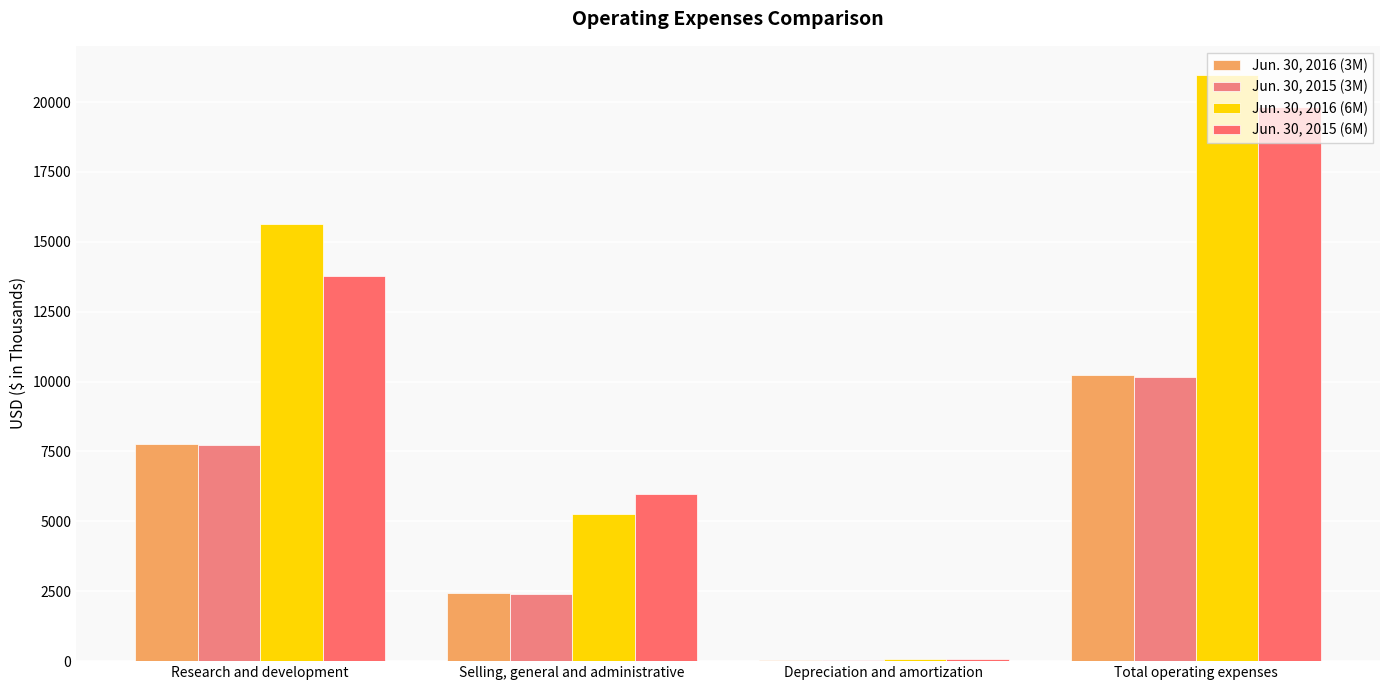

Which category has the highest value in the Jun. 30, 2015 (6M) series?

Total operating expenses